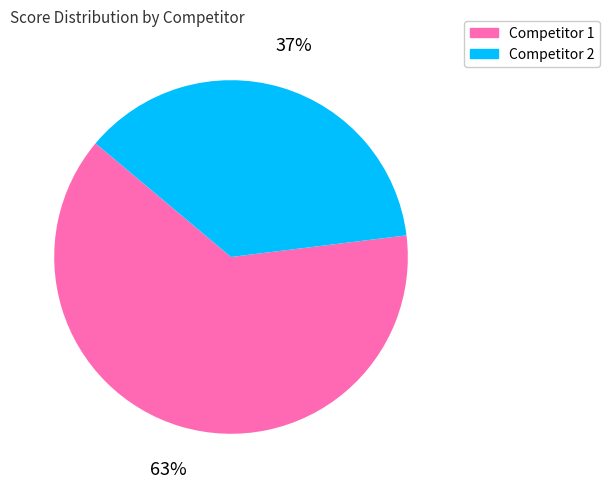

Is there a majority slice in this chart?

Yes